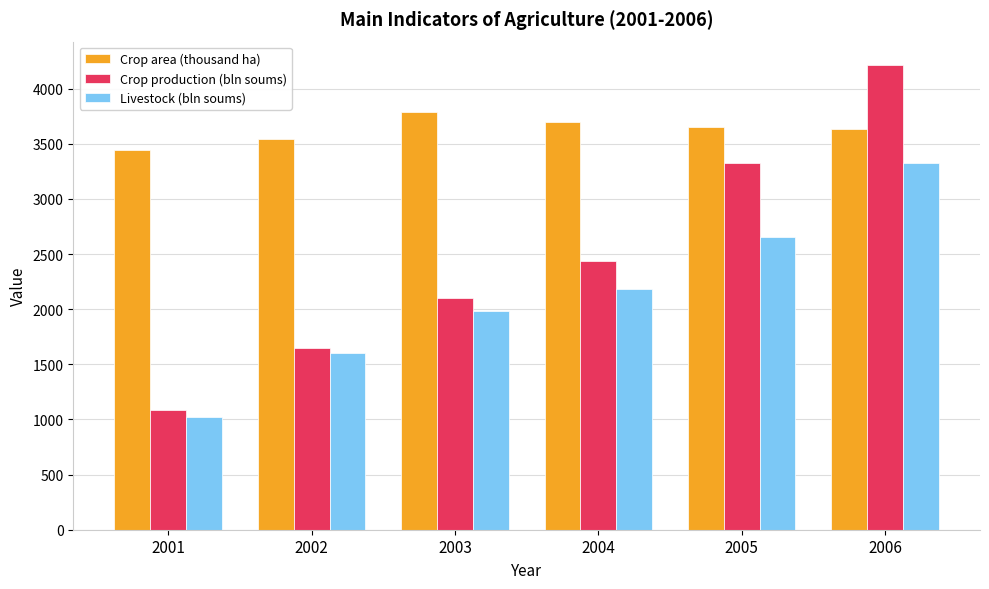

What is the difference between the maximum and minimum values in the Crop area (thousand ha) series?

345.6